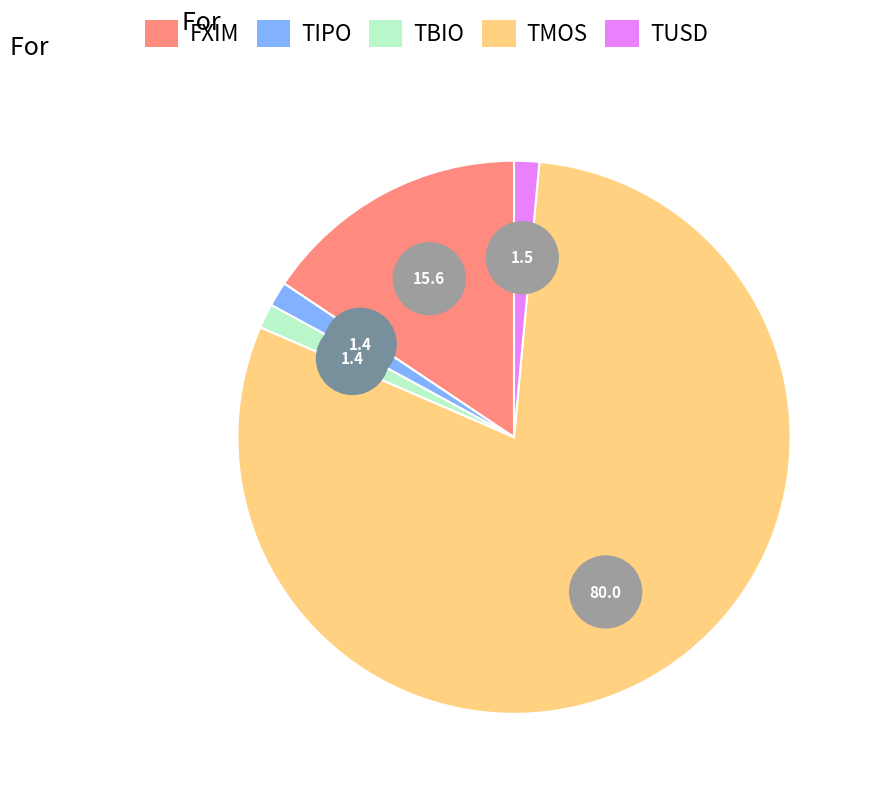

Which category has the smallest portion of the pie?

TBIO